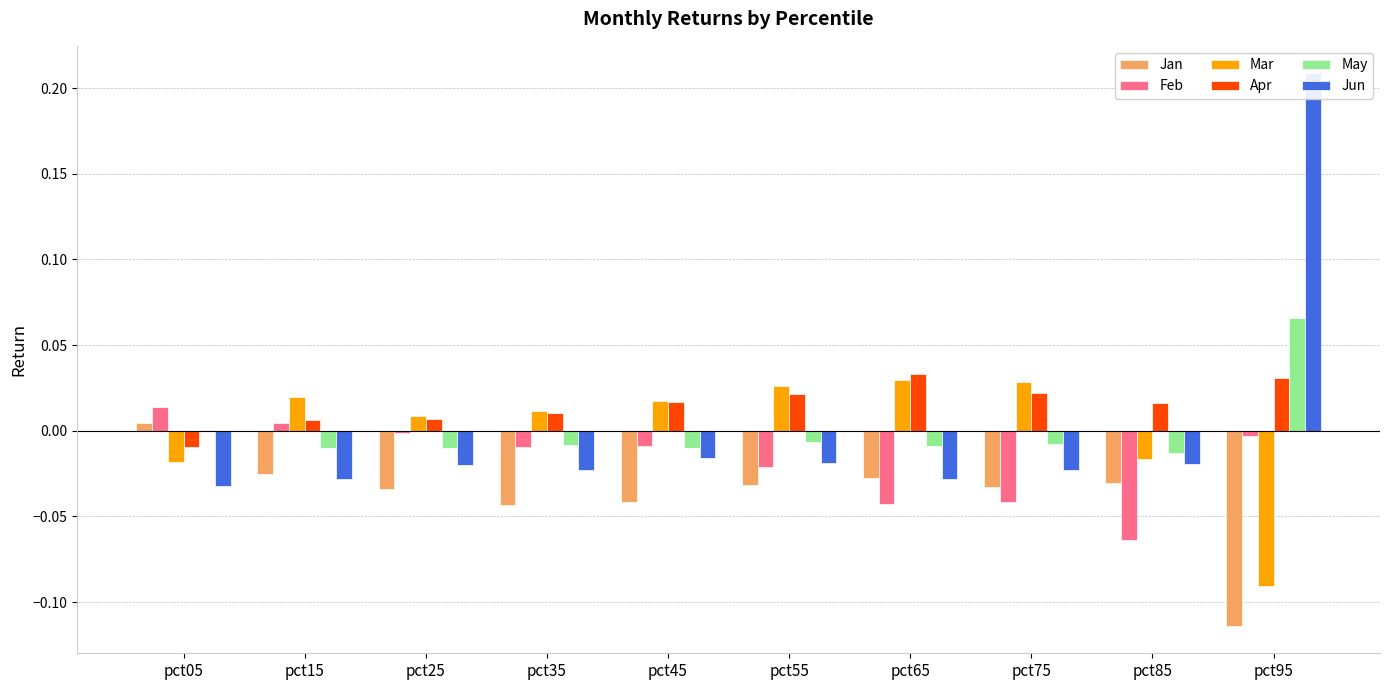

At which label does Feb reach its peak?

pct05